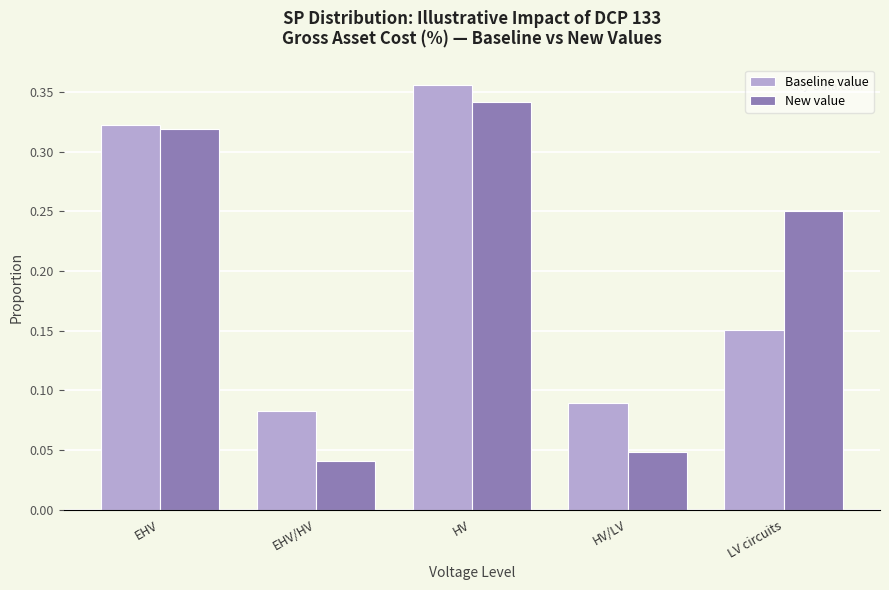

Is the value of Baseline value at HV greater than the value of New value at HV/LV?

Yes